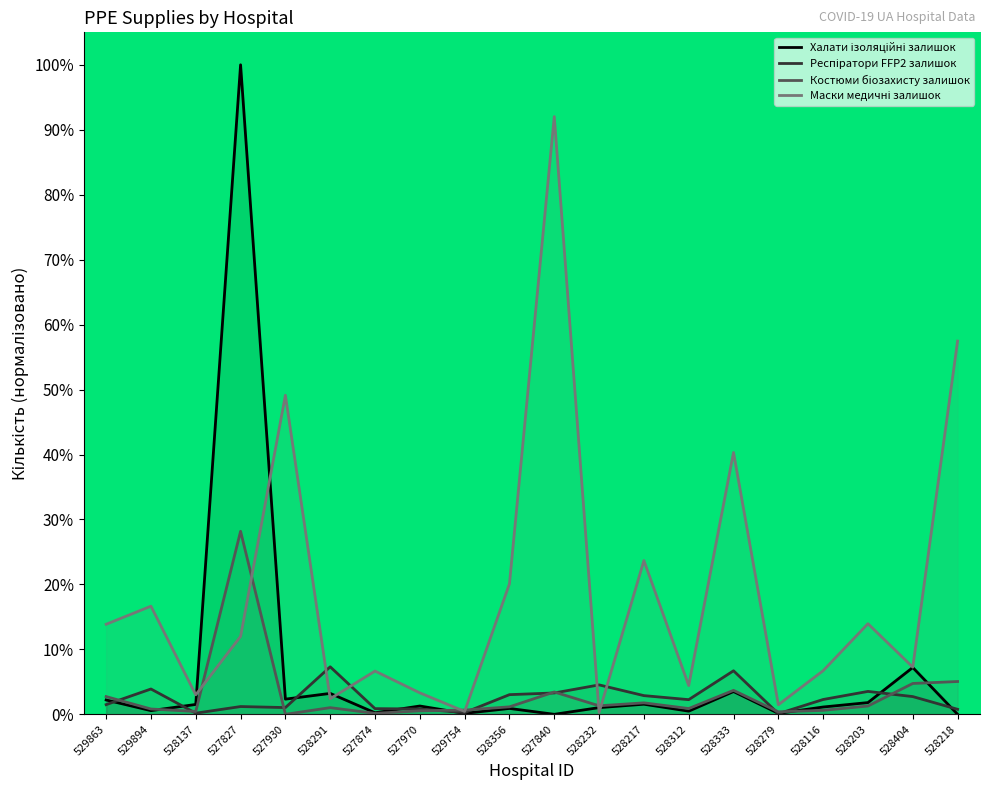

Reading right to left, what are all the values shown in this chart?

Халати ізоляційні залишок: 528218=0.0	528404=7.2	528203=1.8	528116=1.1	528279=0.1	528333=3.5	528312=0.5	528217=1.6	528232=1.0	527840=0.0	528356=0.9	529754=0.1	527970=1.3	527874=0.2	528291=3.2	527930=2.3	527827=100.0	528137=1.5	529894=0.6	529863=2.2
Респіратори FFP2 залишок: 528218=0.8	528404=2.7	528203=3.5	528116=2.3	528279=0.1	528333=6.7	528312=2.3	528217=2.9	528232=4.5	527840=3.3	528356=3.0	529754=0.3	527970=0.8	527874=0.9	528291=7.3	527930=1.0	527827=1.2	528137=0.2	529894=3.9	529863=1.5
Костюми біозахисту залишок: 528218=5.1	528404=4.7	528203=1.3	528116=0.6	528279=0.4	528333=3.7	528312=0.9	528217=1.8	528232=1.3	527840=3.4	528356=1.2	529754=0.6	527970=0.5	527874=0.1	528291=1.0	527930=0.0	527827=28.2	528137=0.4	529894=0.8	529863=2.7
Маски медичні залишок: 528218=57.5	528404=7.3	528203=14.0	528116=6.7	528279=1.5	528333=40.3	528312=4.4	528217=23.7	528232=0.3	527840=92.0	528356=20.1	529754=0.4	527970=3.3	527874=6.7	528291=2.4	527930=49.1	527827=12.0	528137=3.0	529894=16.6	529863=13.9